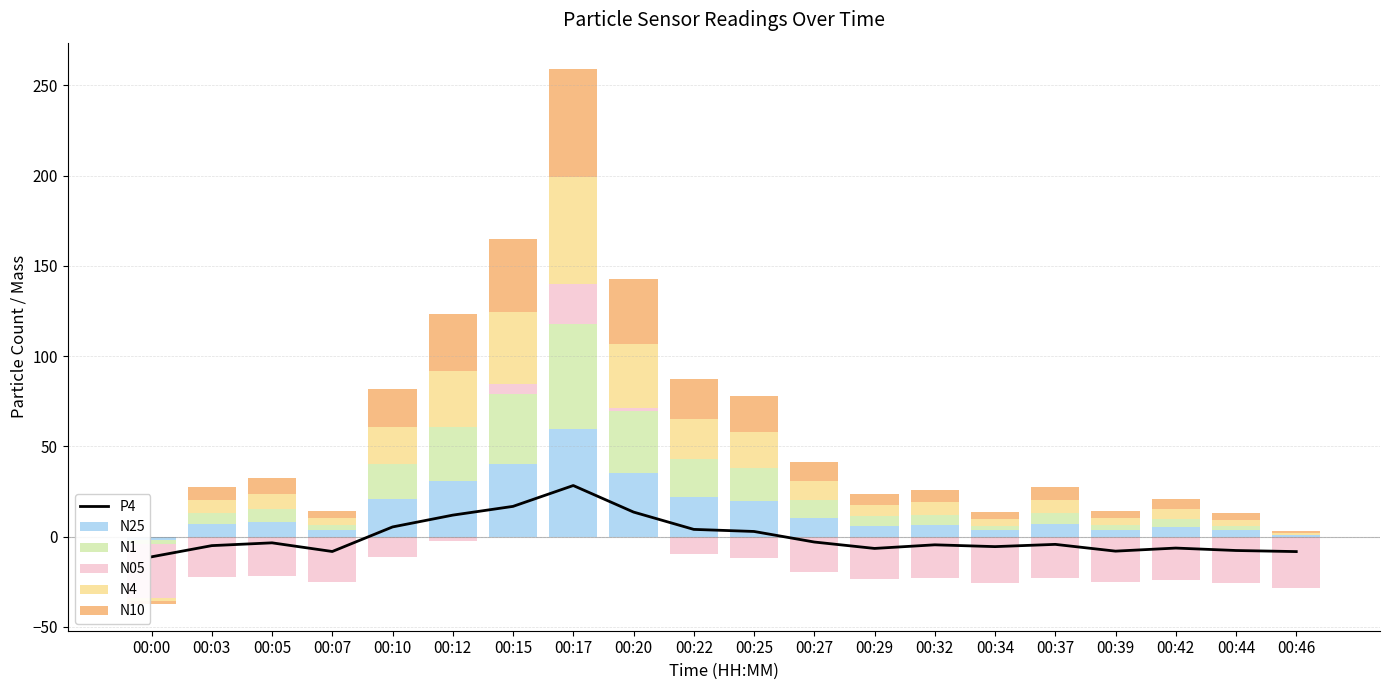

At which label does N25 first exceed 7?

00:03